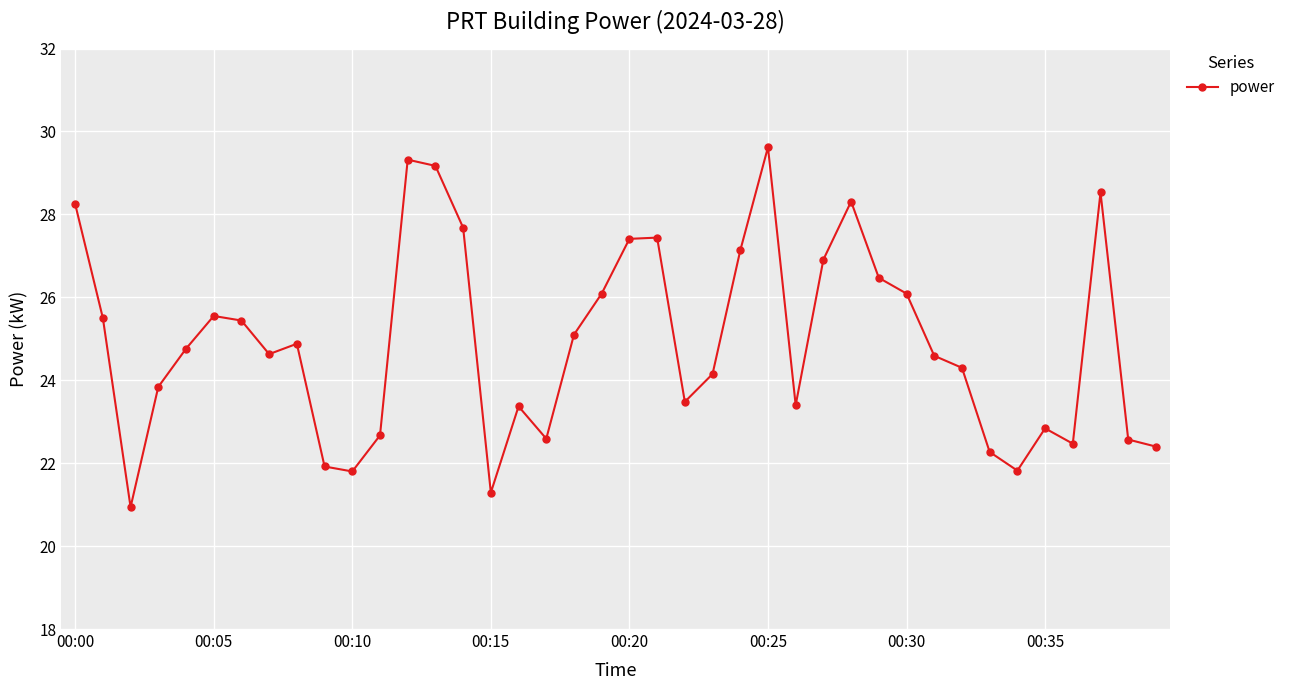

What is the value of the 8th point from the left?

24.6